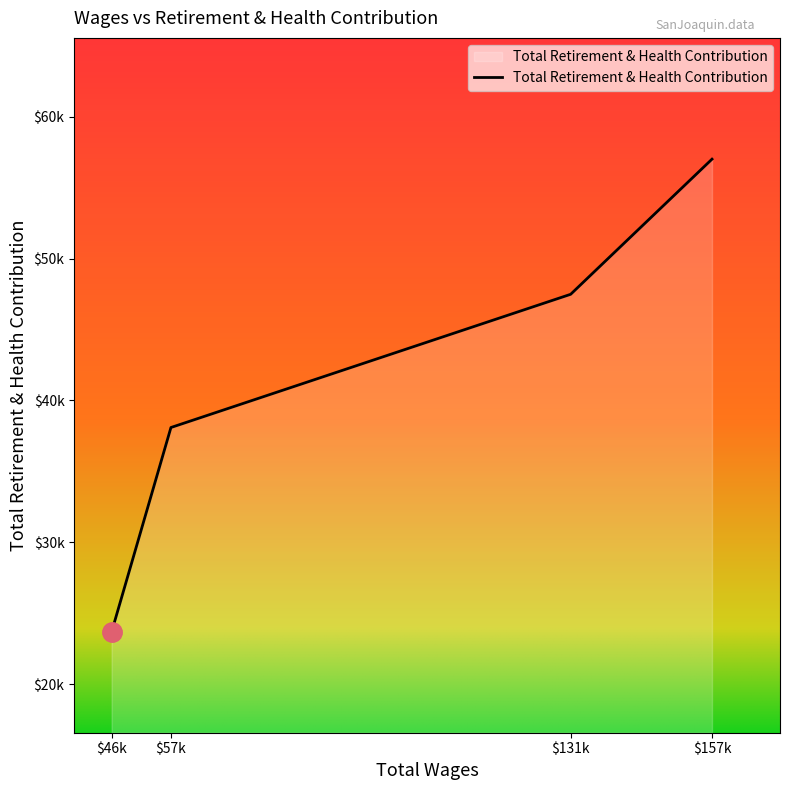

What is the greatest value displayed?

57009